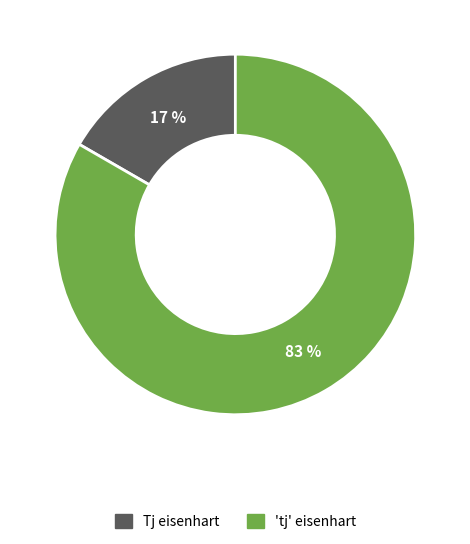

Do 'tj' eisenhart and Tj eisenhart together represent more than half of the pie?

Yes